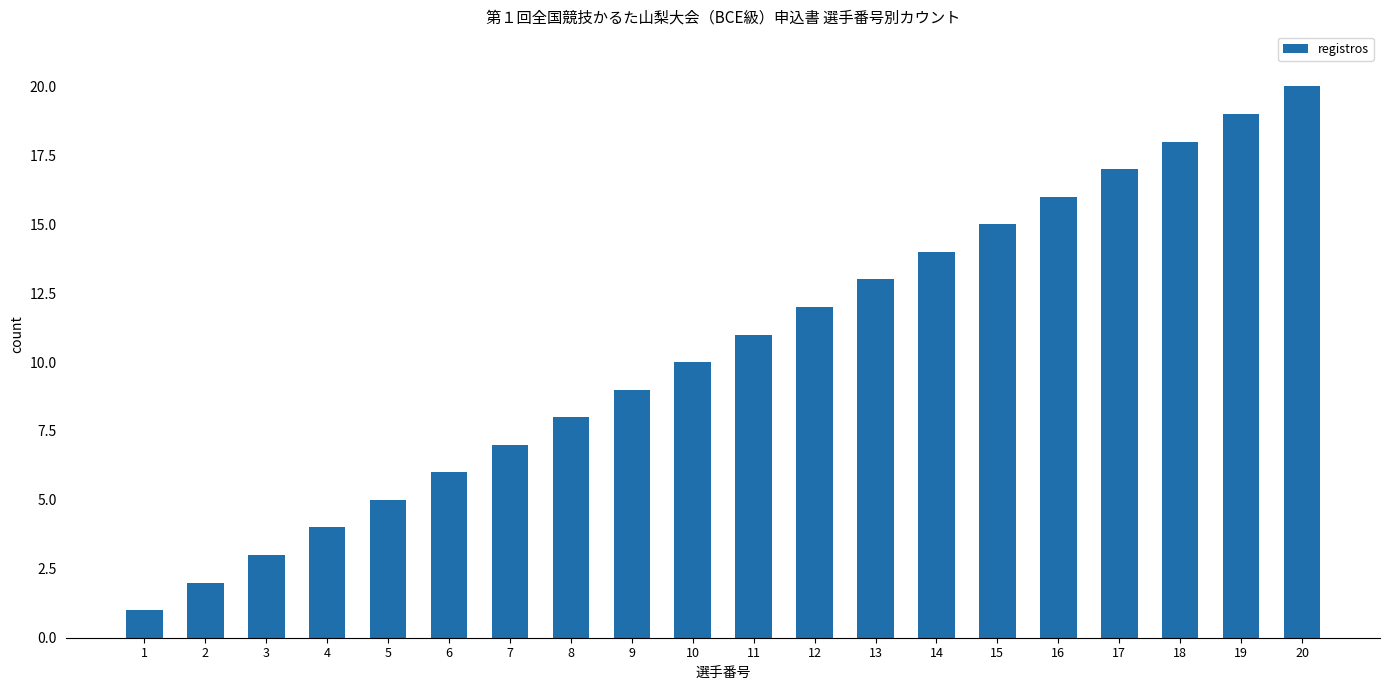

Which category has the highest value across all series?

20